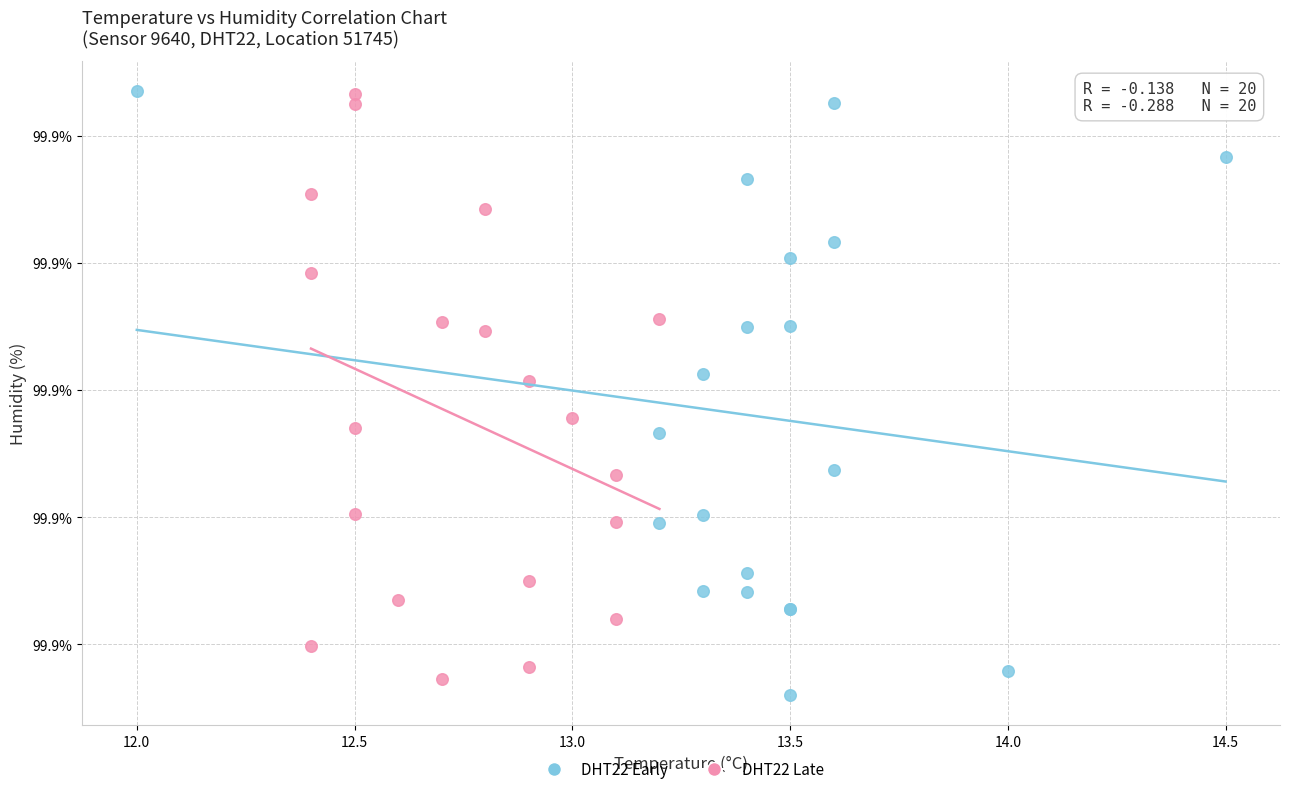

Which series reaches the minimum Y coordinate?

DHT22 Early